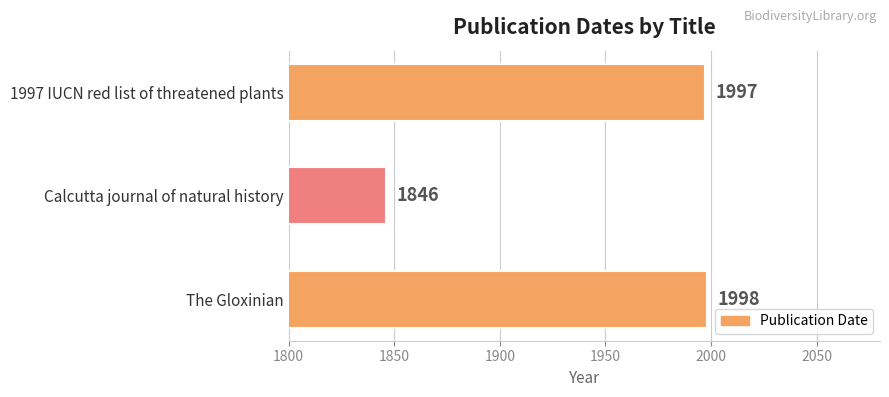

Approximately how many times larger is the value at The Gloxinian compared to Calcutta journal of natural history?

1.1